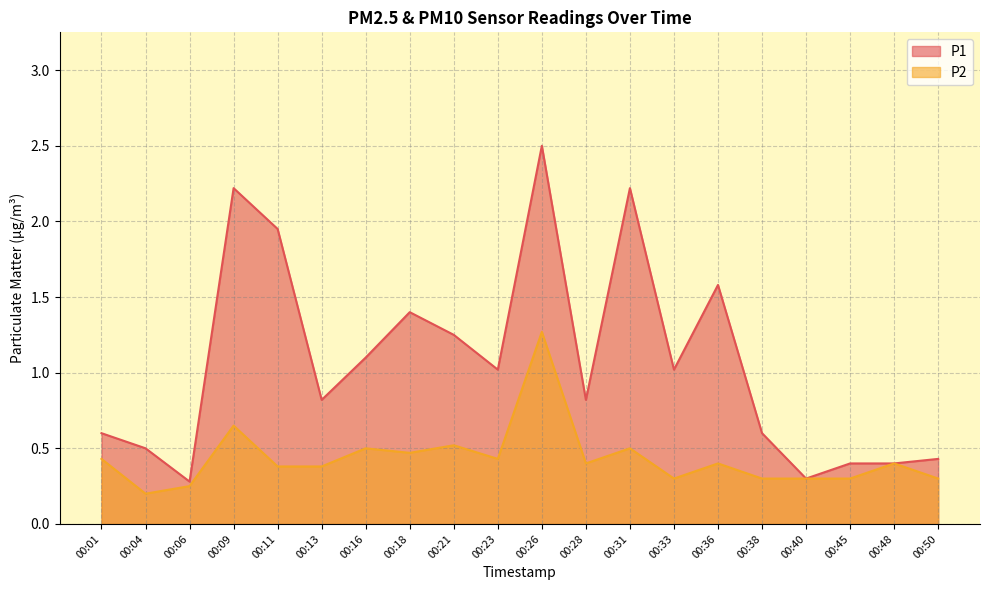

How many interior local valleys does the P2 series have?

5